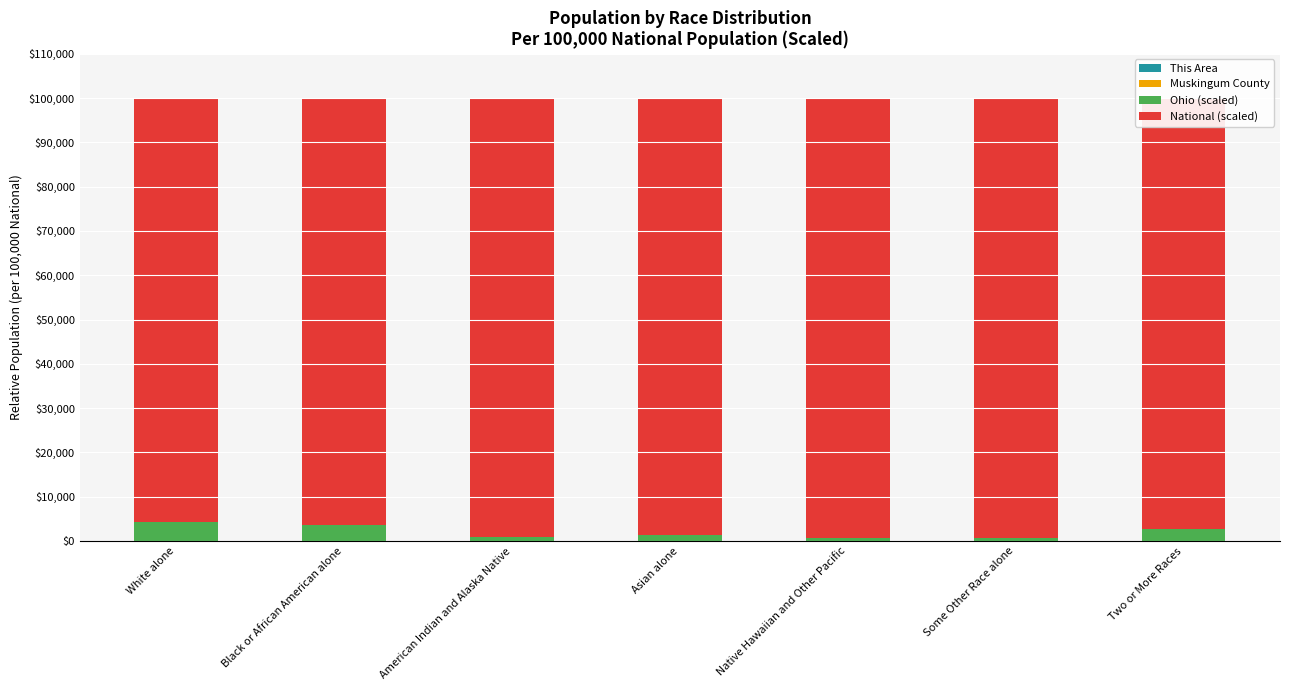

What is the label of the 6th bar from the right?

Black or African American alone